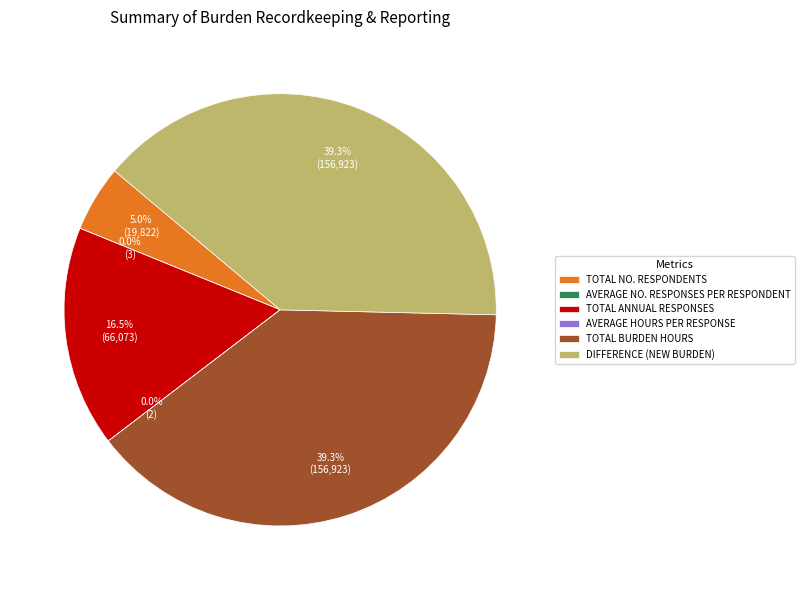

Does TOTAL BURDEN HOURS represent more than half of the total?

No